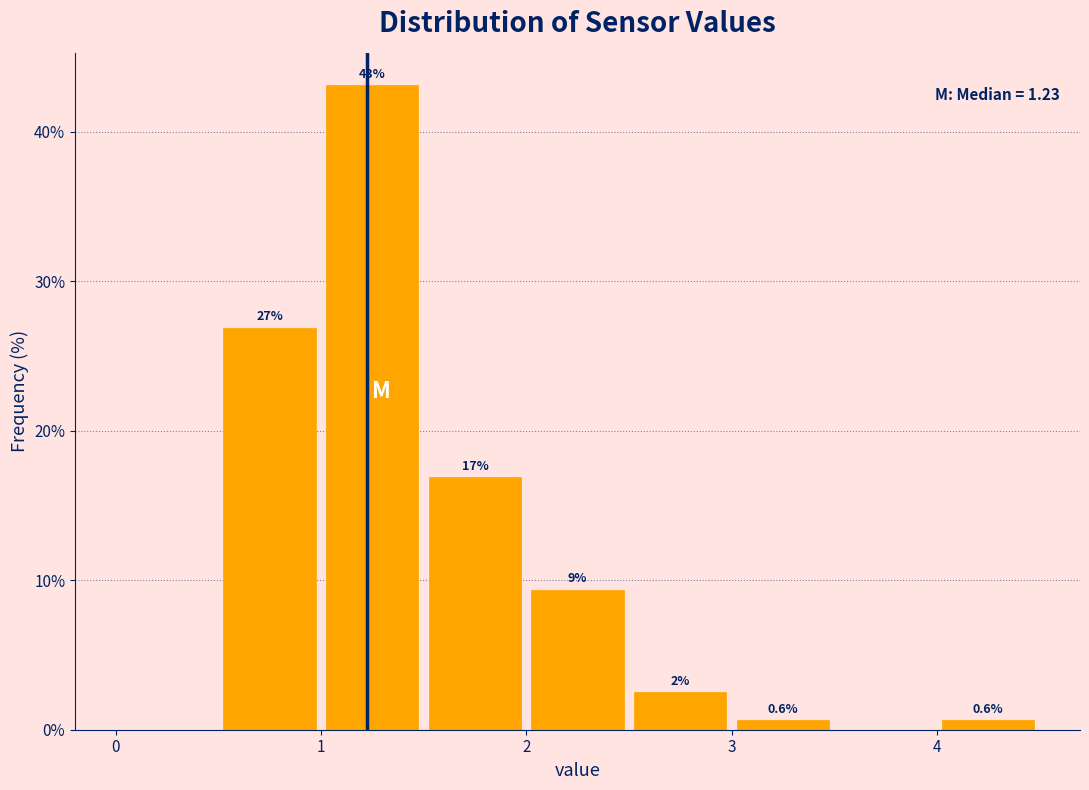

Which range on the x-axis has the tallest bar?

1.0 to 1.5